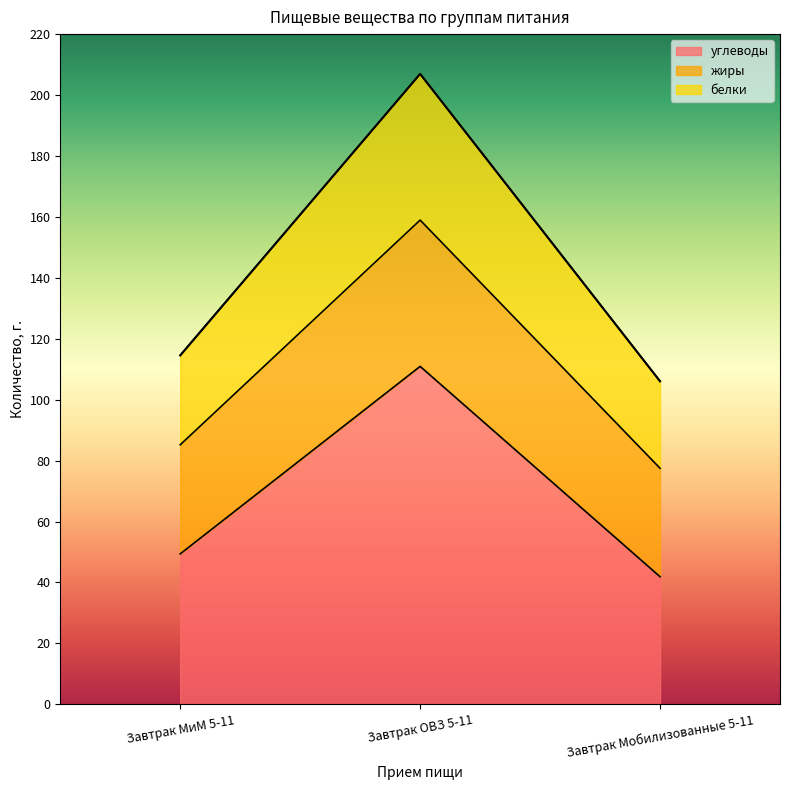

Which category has the lowest value across all series?

Завтрак Мобилизованные 5-11